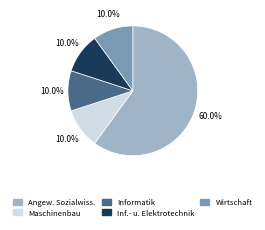

Which slice is the largest?

Angew. Sozialwiss.